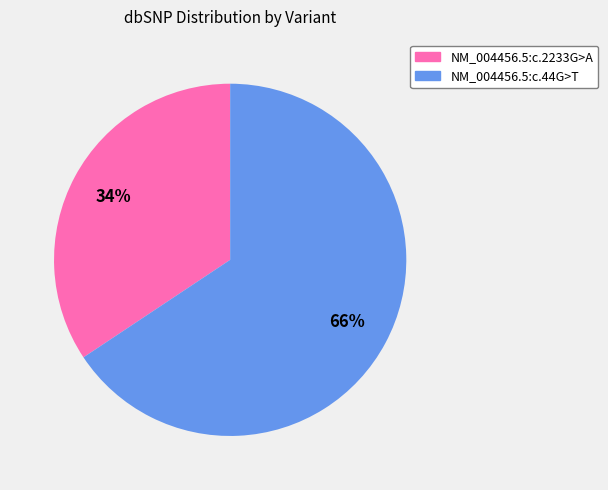

To the nearest percent, what percentage of the pie is NM_004456.5:c.2233G>A?

34%